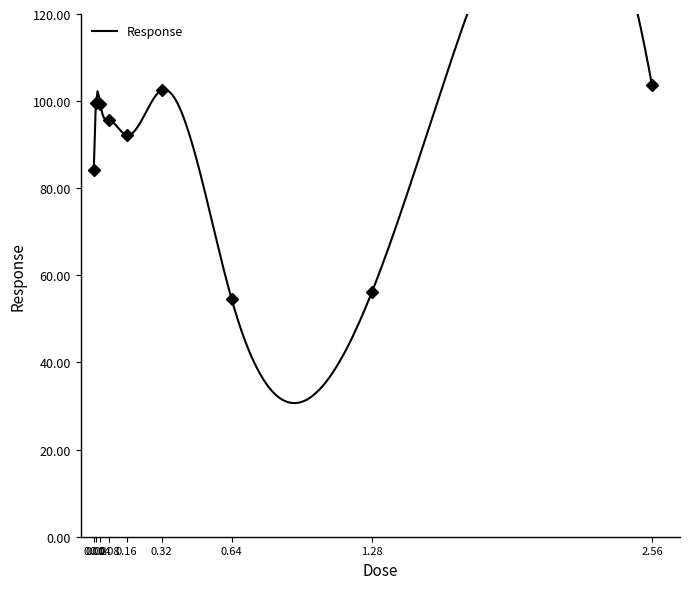

What is the change in value from 0.01 to 0.32?

+18.2